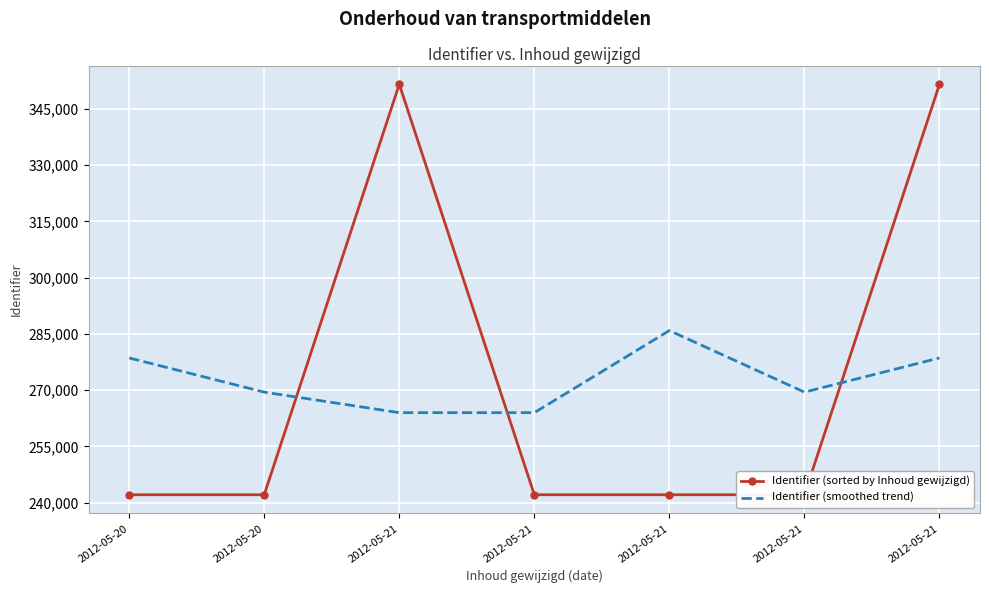

What are all the series names shown in the legend?

Identifier (sorted by Inhoud gewijzigd), Identifier (smoothed trend)